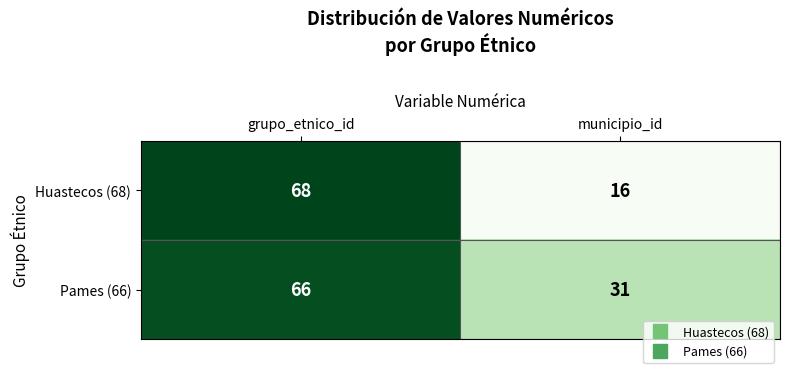

At which category is the sum across all series the highest?

grupo_etnico_id